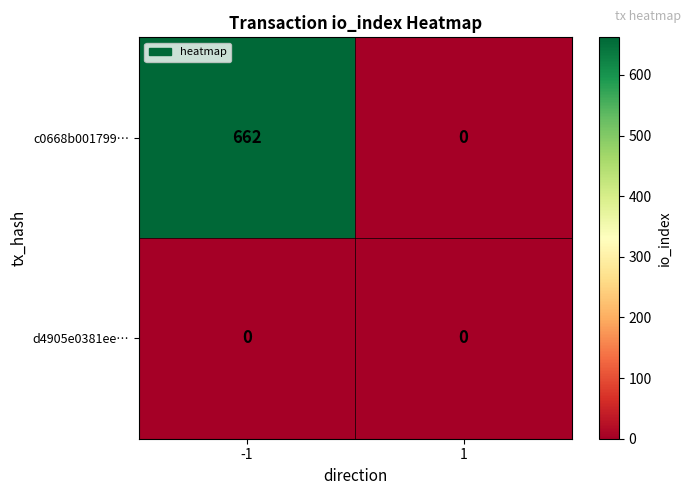

Is the value of d4905e0381ee… at 1 greater than the value of c0668b001799… at -1?

No